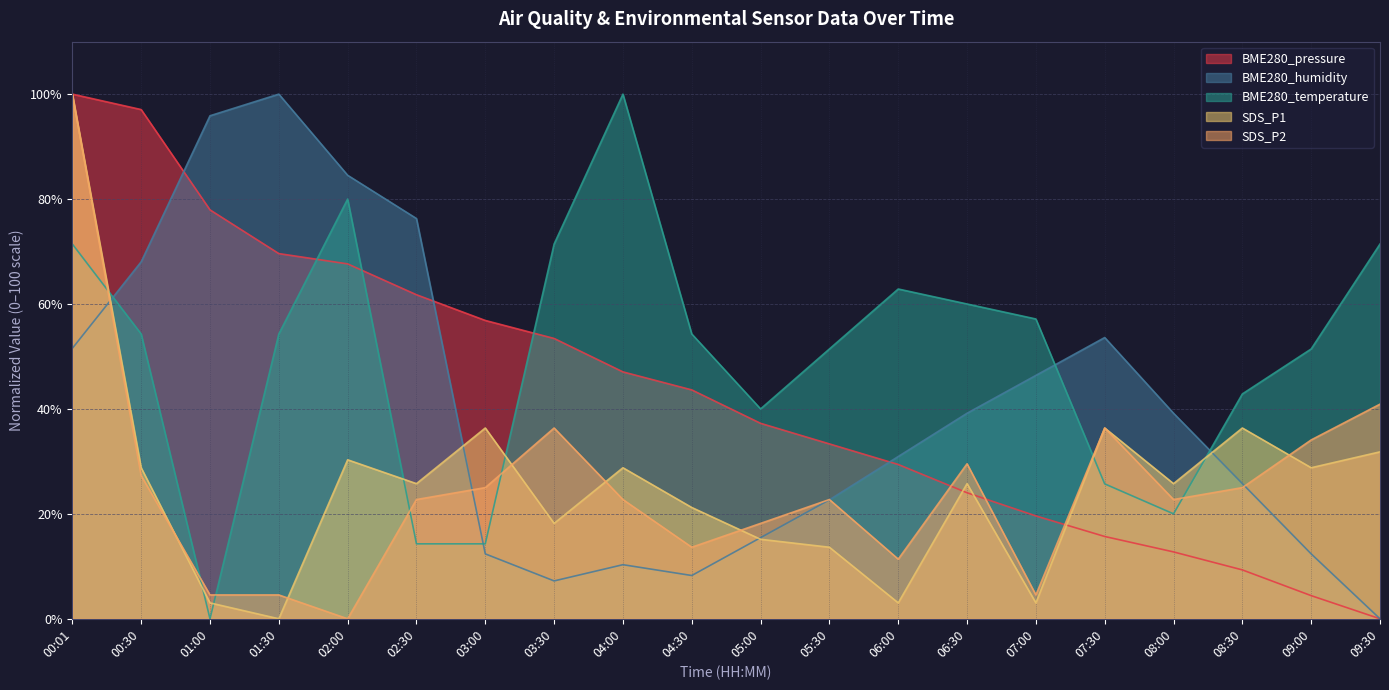

Reading left to right, transcribe all the data shown in this chart.

BME280_pressure: 100.0	97.1	77.9	69.6	67.6	61.8	56.9	53.4	47.1	43.6	37.3	33.3	29.4	24.0	19.6	15.7	12.7	9.3	4.4	0.0
BME280_humidity: 51.5	68.0	95.9	100.0	84.5	76.3	12.4	7.2	10.3	8.2	15.5	22.7	30.9	39.2	46.4	53.6	39.2	25.8	12.4	0.0
BME280_temperature: 71.4	54.3	0.0	54.3	80.0	14.3	14.3	71.4	100.0	54.3	40.0	51.4	62.9	60.0	57.1	25.7	20.0	42.9	51.4	71.4
SDS_P1: 100.0	28.8	3.0	0.0	30.3	25.8	36.4	18.2	28.8	21.2	15.2	13.6	3.0	25.8	3.0	36.4	25.8	36.4	28.8	31.8
SDS_P2: 100.0	27.3	4.5	4.5	0.0	22.7	25.0	36.4	22.7	13.6	18.2	22.7	11.4	29.5	4.5	36.4	22.7	25.0	34.1	40.9